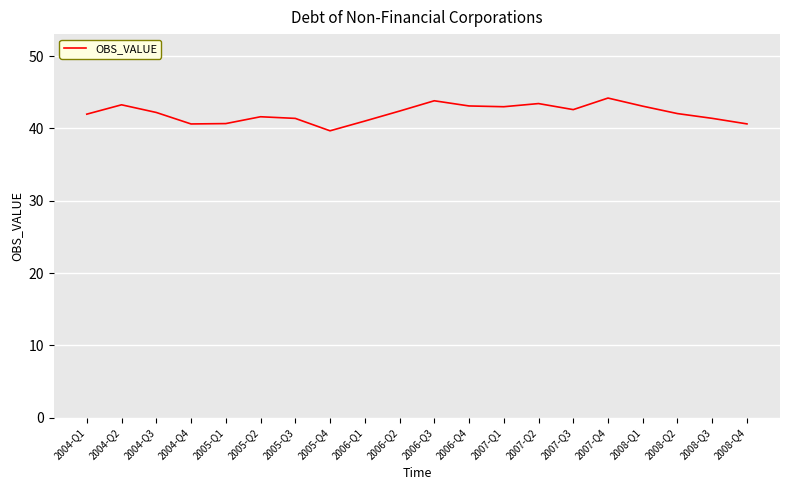

Is it true that the value at 2005-Q3 is 41.4?

True